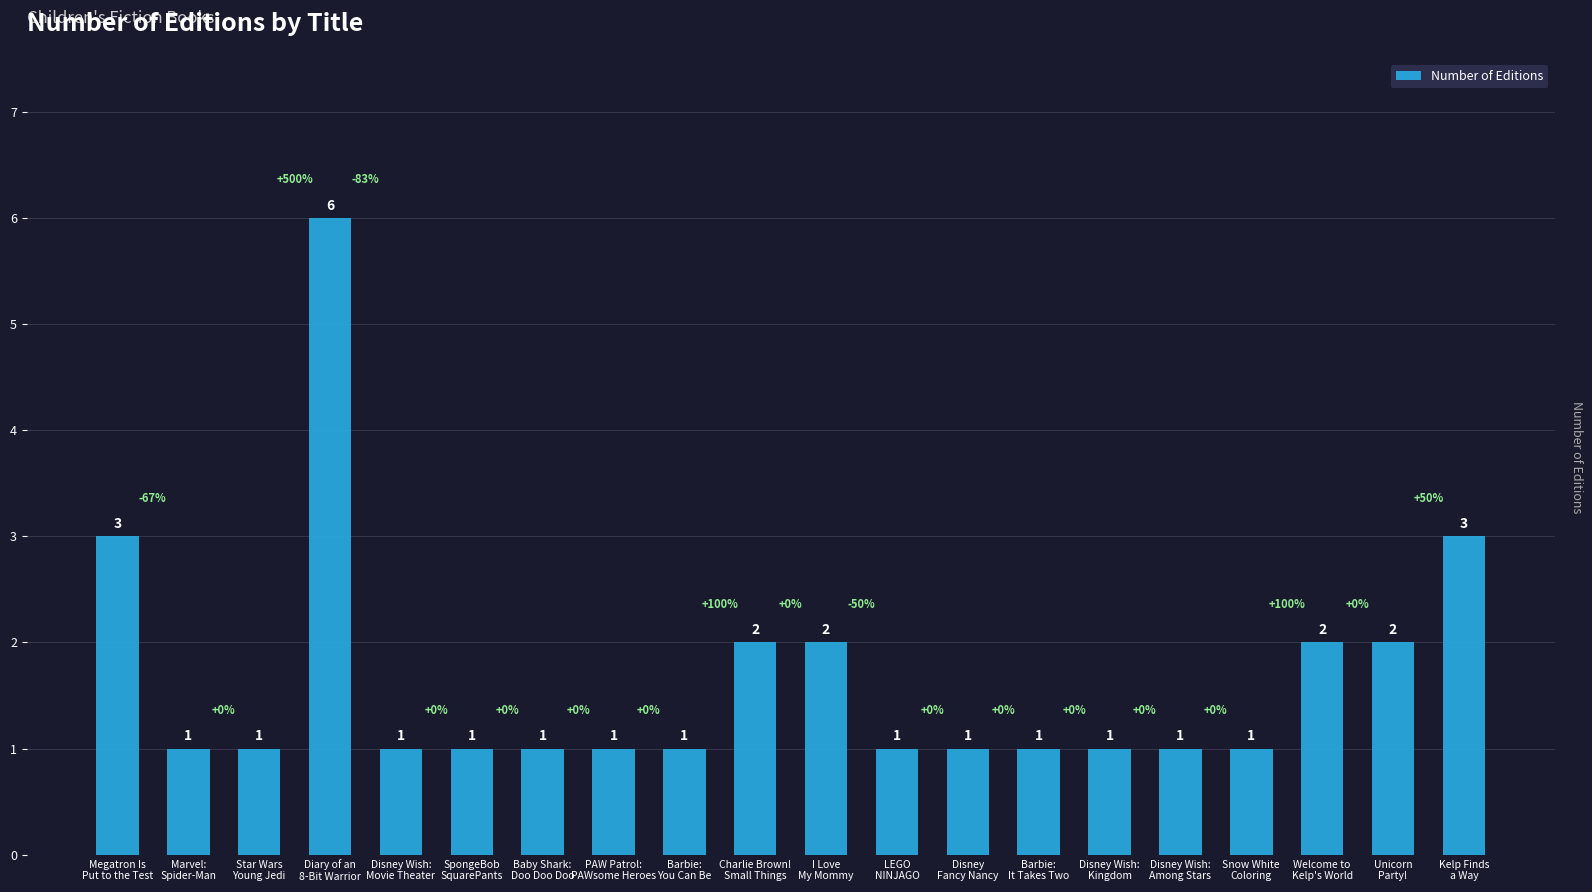

Is it true that the value at Snow White
Coloring is 2?

False